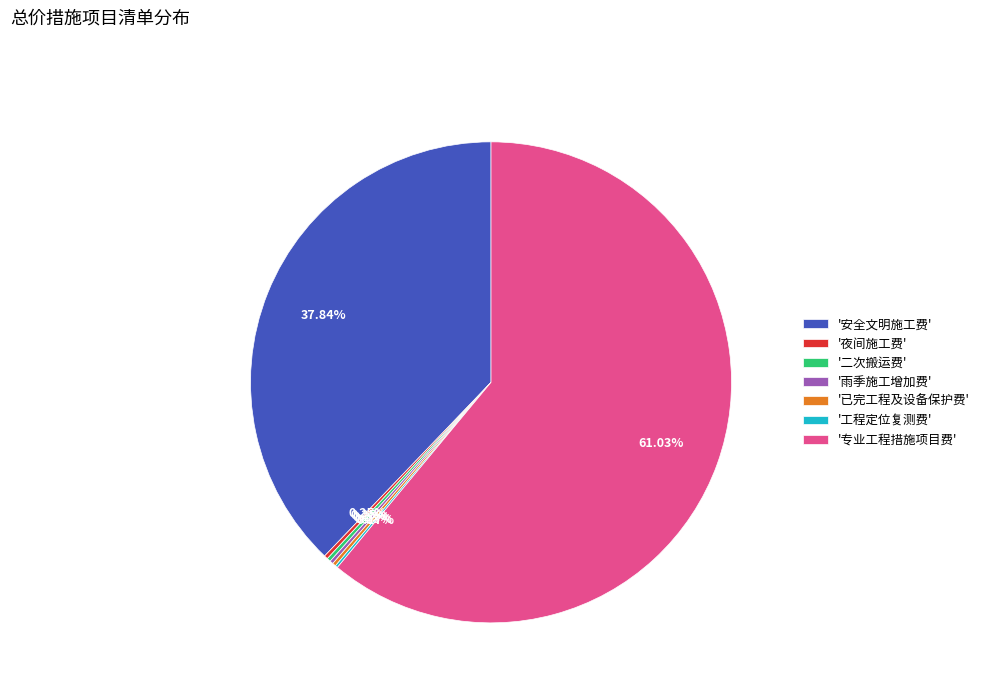

What is the majority slice?

'专业工程措施项目费'